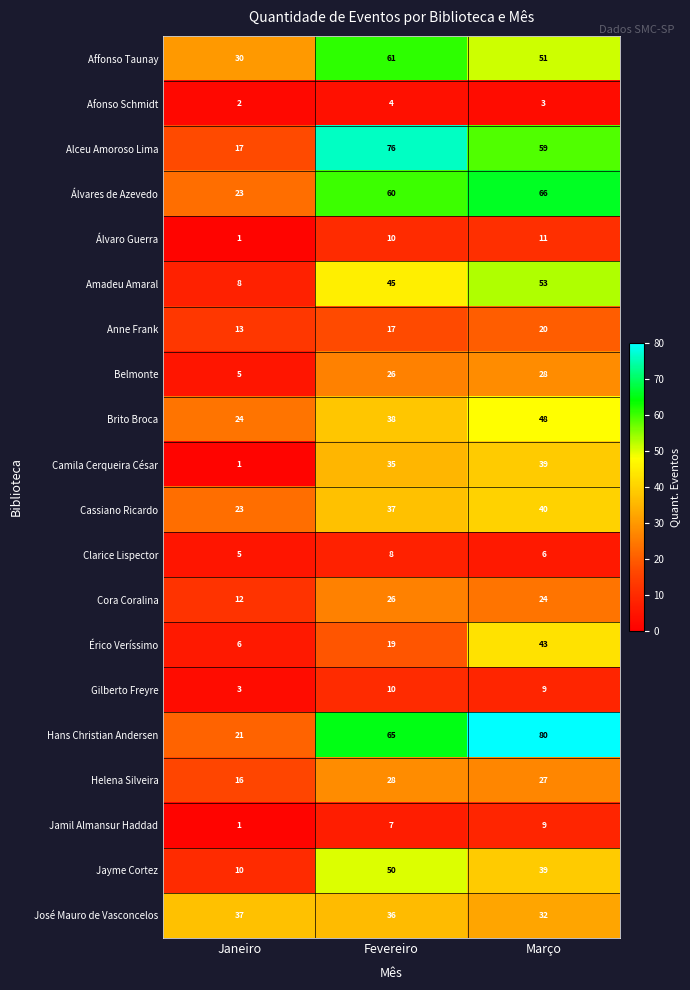

What is the total value across all series at Fevereiro?

658